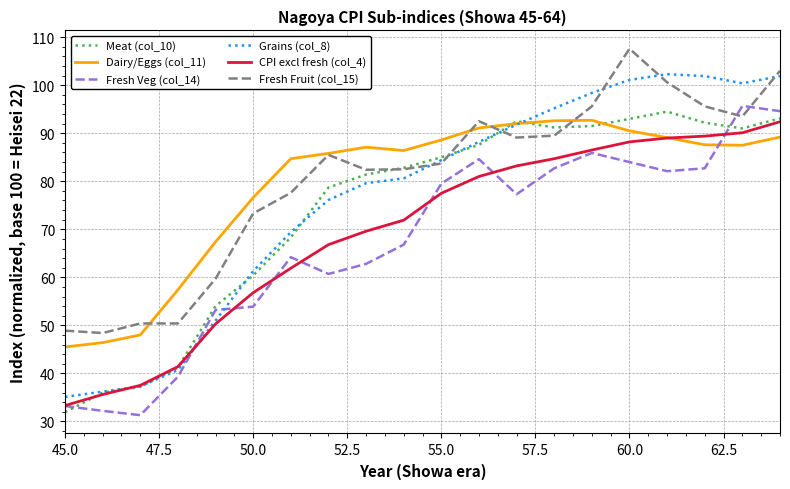

What is the smallest value displayed?

31.3